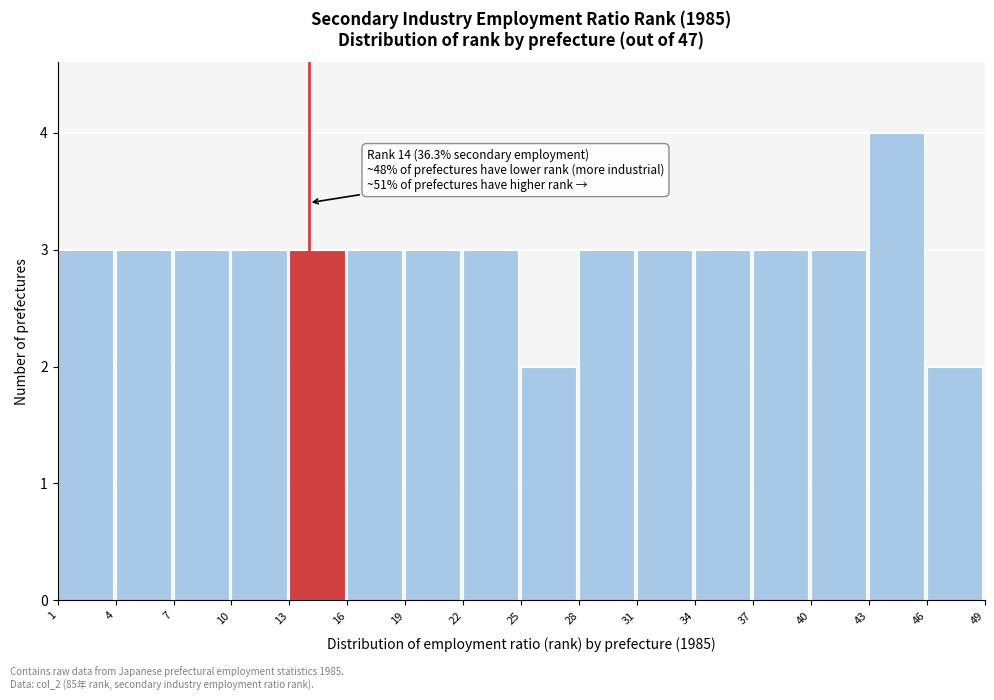

Over which range of the x-axis is the bar tallest?

43 to 46